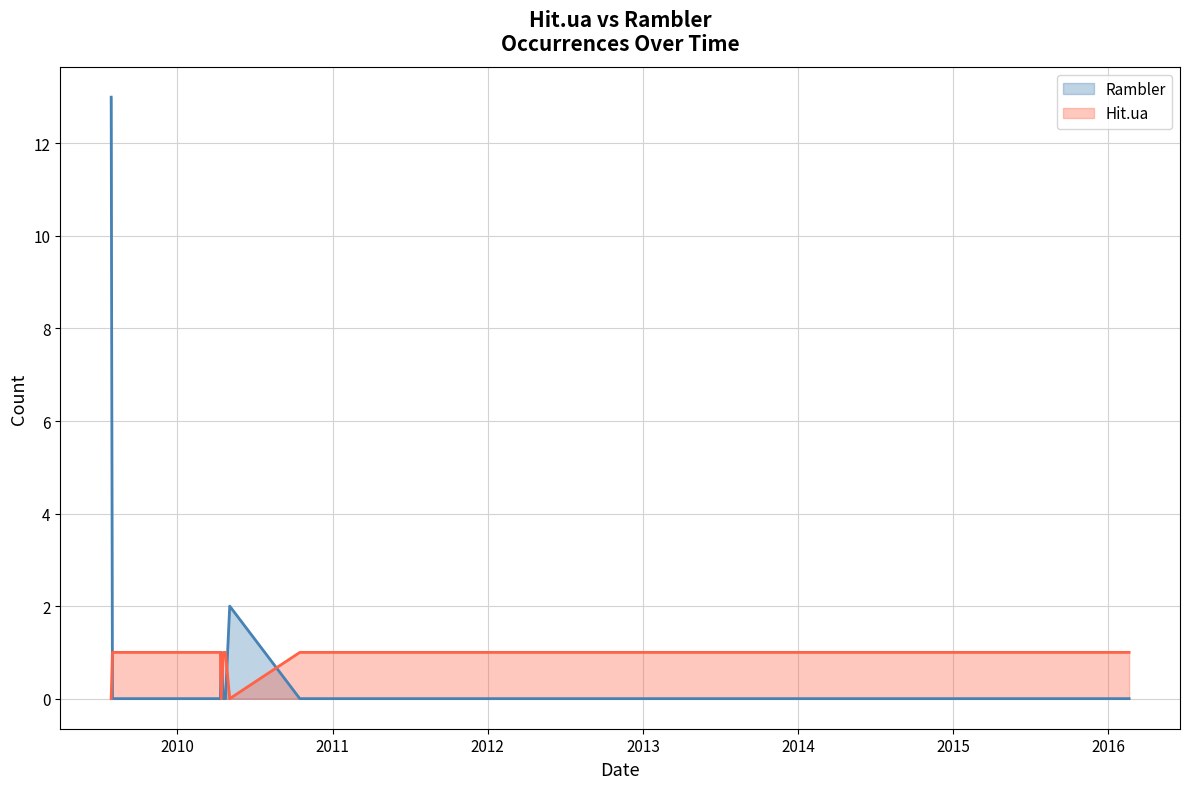

What are all the series names shown in the legend?

Rambler, Hit.ua